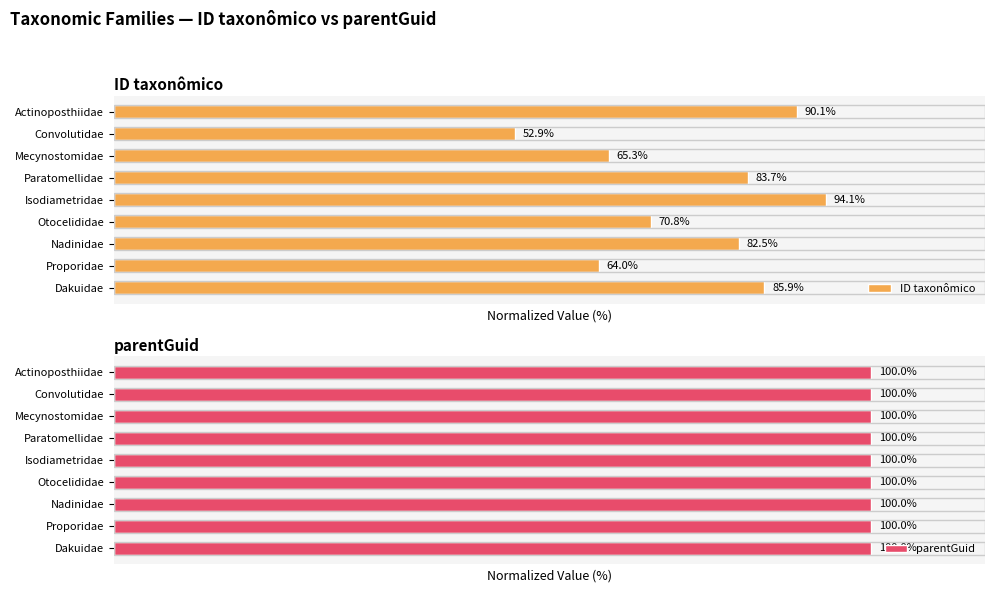

What are all the series names shown in the legend?

ID taxonômico, parentGuid